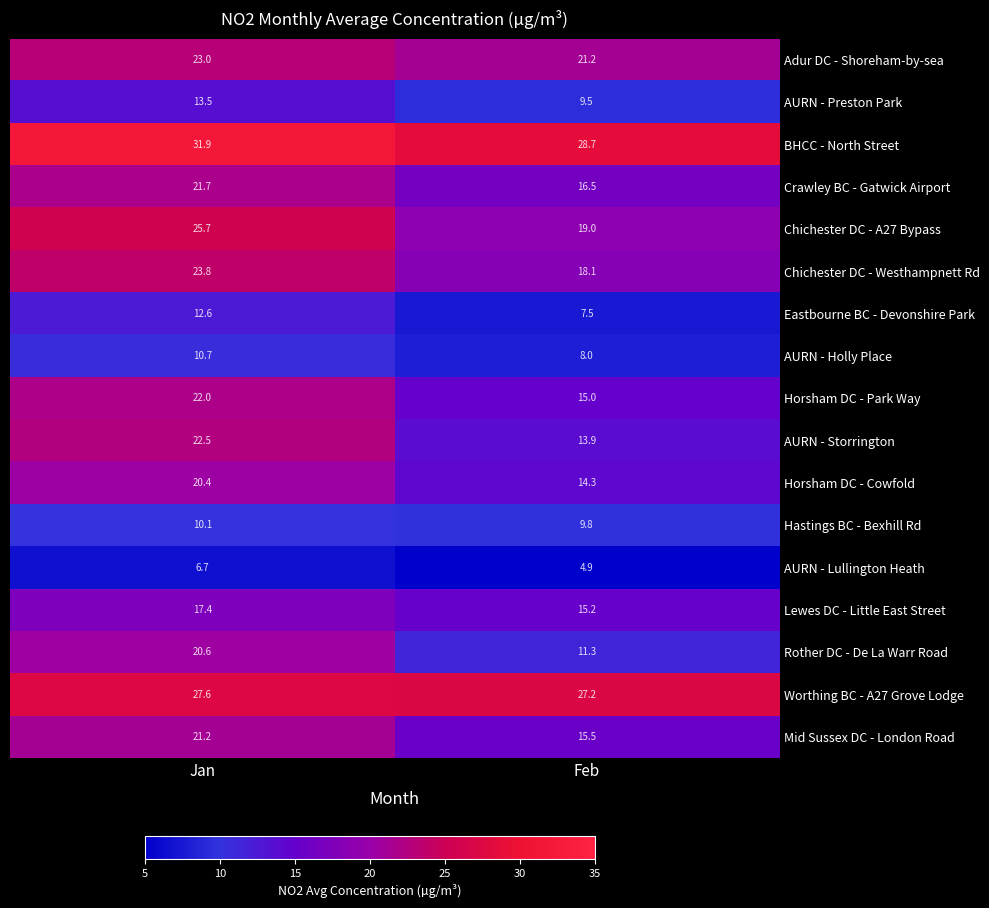

How many data points in Eastbourne BC - Devonshire Park are above 12?

1